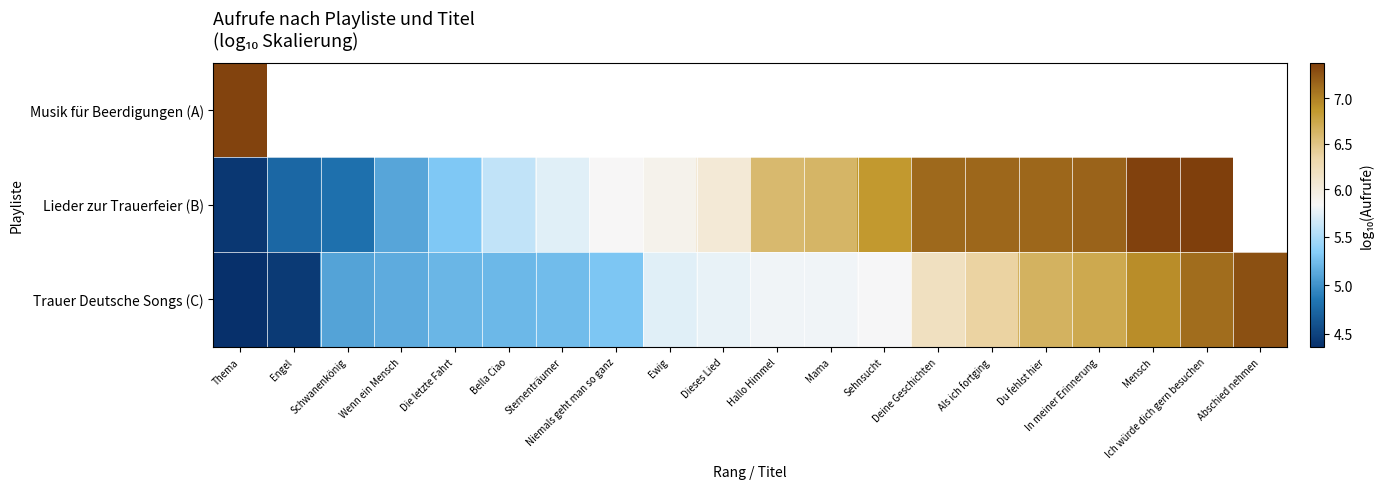

At which label does Trauer Deutsche Songs (C) reach its peak?

Abschied nehmen